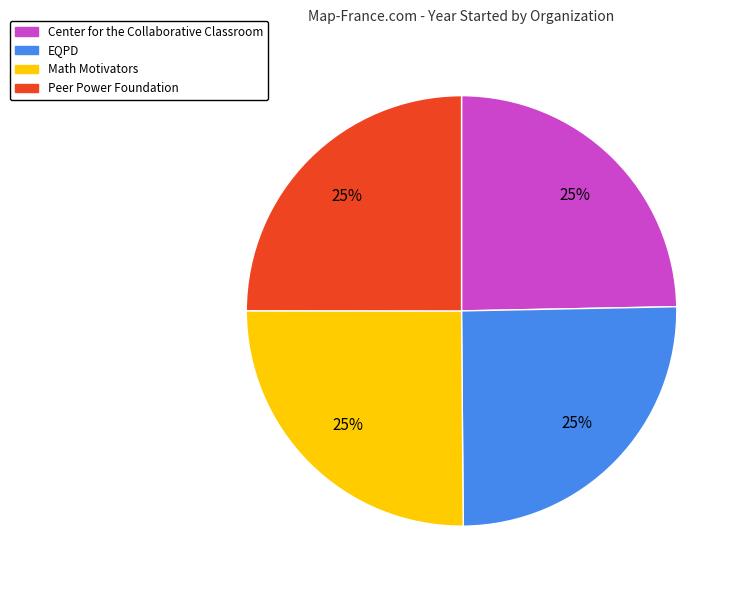

True or false: EQPD accounts for 11% of the total.

False